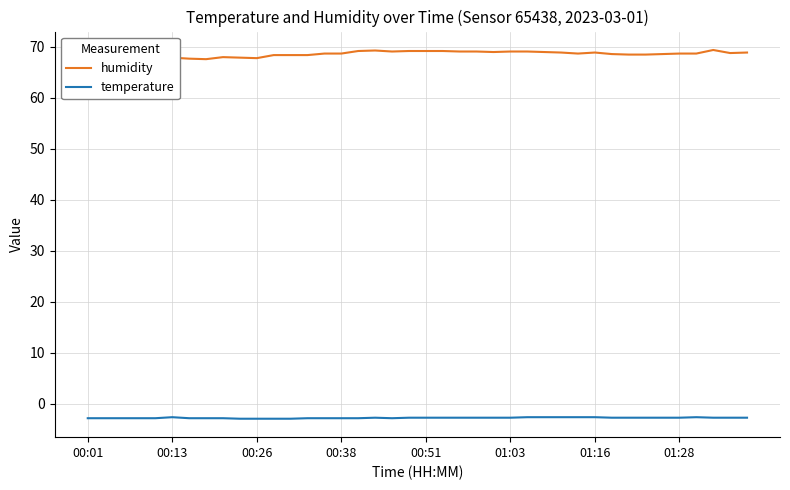

List the series in order of their peak value, lowest first.

temperature, humidity